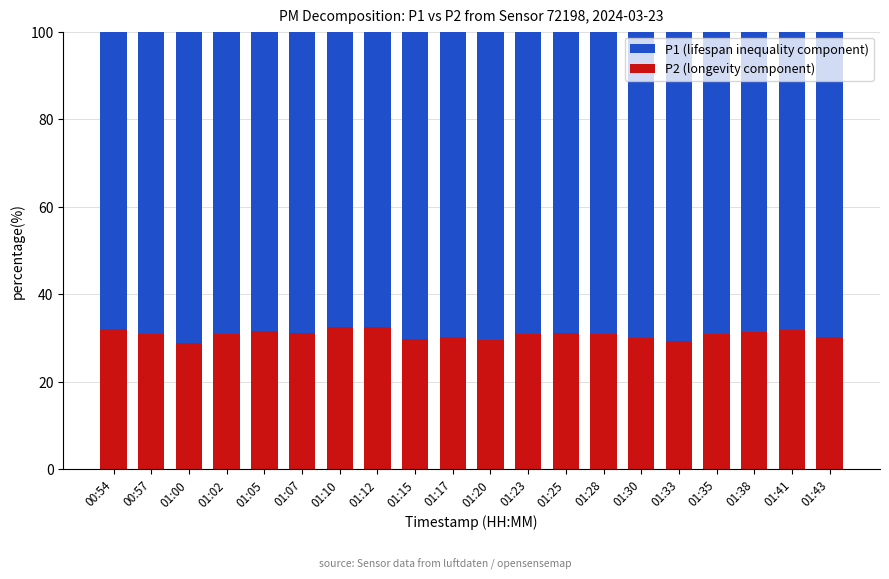

What is the total value across all series at 01:05?

100.0